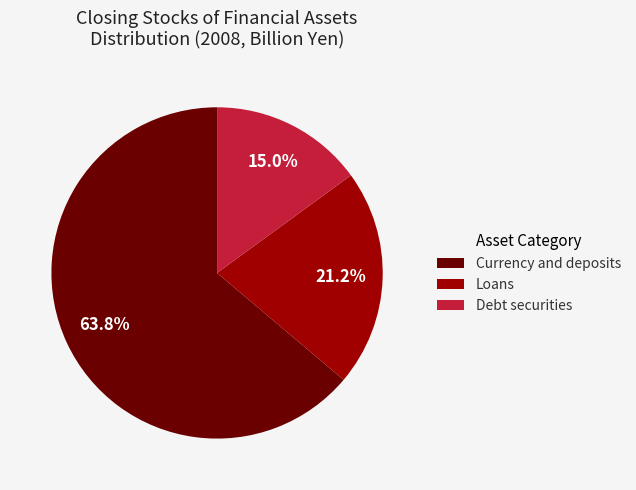

Does any single category account for the majority?

Yes